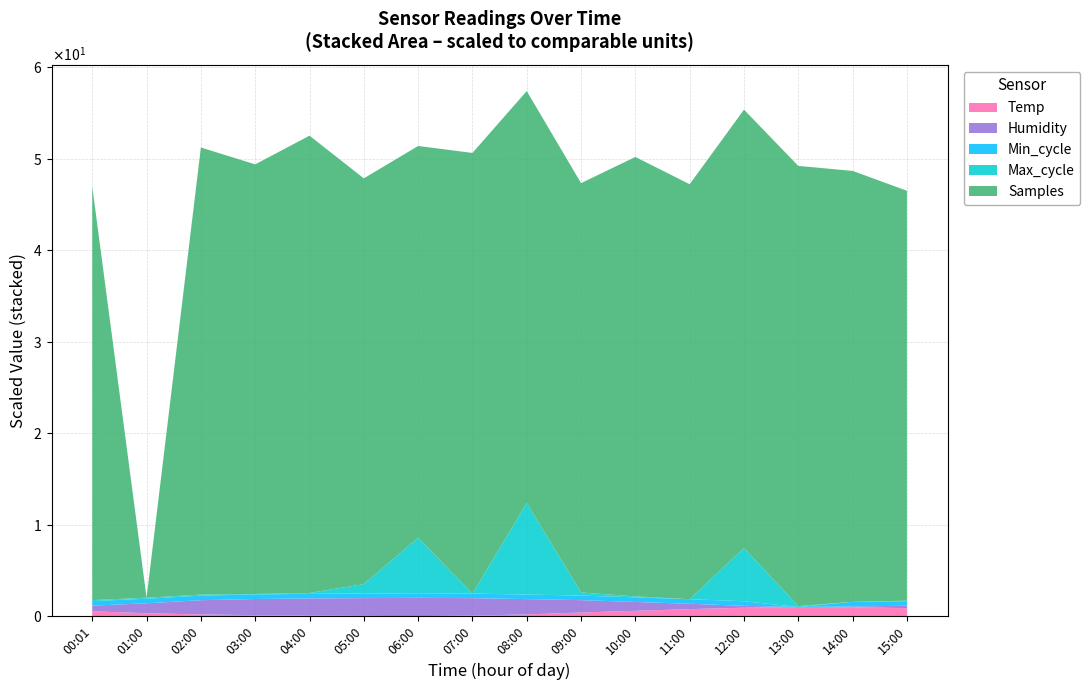

Reading left to right, what are all the values shown in this chart?

Temp: 00:01=24.3	01:00=23.5	02:00=23.0	03:00=22.7	04:00=22.5	05:00=22.4	06:00=22.3	07:00=22.5	08:00=23.0	09:00=23.8	10:00=24.5	11:00=25.2	12:00=25.8	13:00=26.1	14:00=26.0	15:00=25.6
Humidity: 00:01=64.6	01:00=66.2	02:00=67.8	03:00=68.5	04:00=68.9	05:00=69.1	06:00=69.3	07:00=69.0	08:00=68.2	09:00=67.1	10:00=65.8	11:00=64.5	12:00=63.2	13:00=62.5	14:00=62.8	15:00=63.4
Min_cycle: 00:01=29.0	01:00=29.0	02:00=29.0	03:00=29.0	04:00=29.0	05:00=29.0	06:00=29.0	07:00=29.0	08:00=29.0	09:00=29.0	10:00=29.0	11:00=29.0	12:00=29.0	13:00=28.0	14:00=29.0	15:00=29.0
Max_cycle: 00:01=19922.0	01:00=19922.0	02:00=19922.0	03:00=19918.0	04:00=19921.0	05:00=19993.0	06:00=20377.0	07:00=19914.0	08:00=20677.0	09:00=19940.0	10:00=19922.0	11:00=19914.0	12:00=20358.0	13:00=19921.0	14:00=19914.0	15:00=19918.0
Samples: 00:01=4944069.0	01:00=4926534.0	02:00=4945493.0	03:00=4944749.0	04:00=4945925.0	05:00=4943736.0	06:00=4943145.0	07:00=4945217.0	08:00=4944002.0	09:00=4943889.0	10:00=4945167.0	11:00=4944127.0	12:00=4945121.0	13:00=4945199.0	14:00=4944805.0	15:00=4943915.0